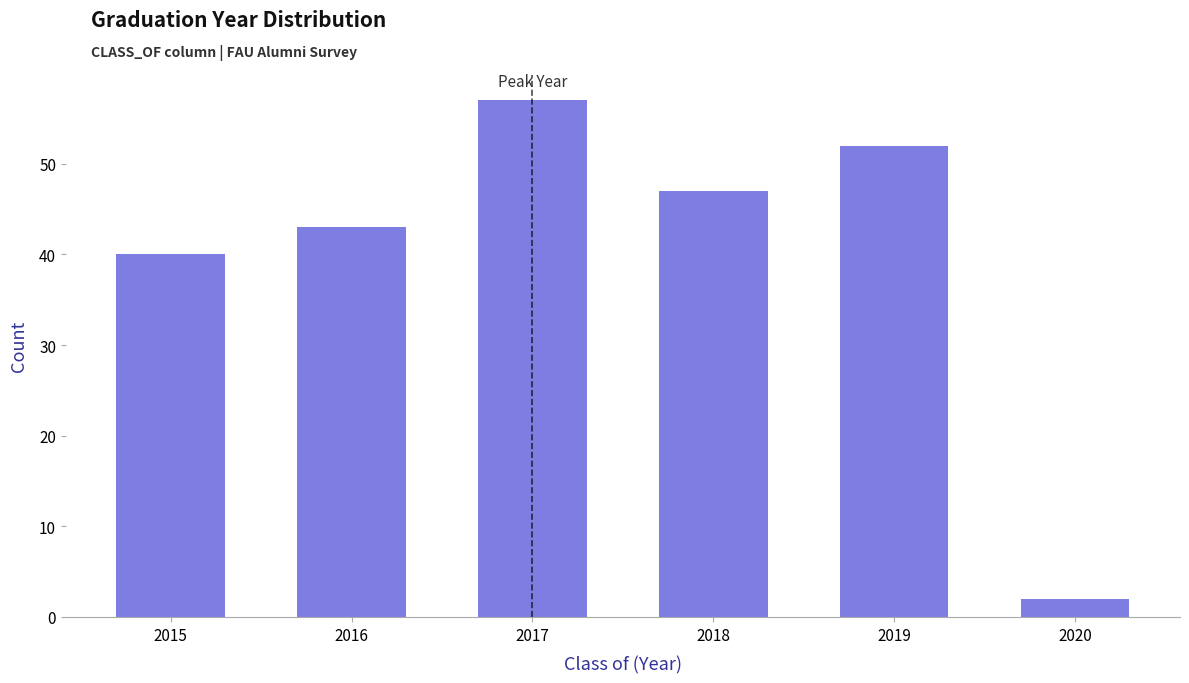

Reading right to left, what are all the values shown in this chart?

2	52	47	57	43	40